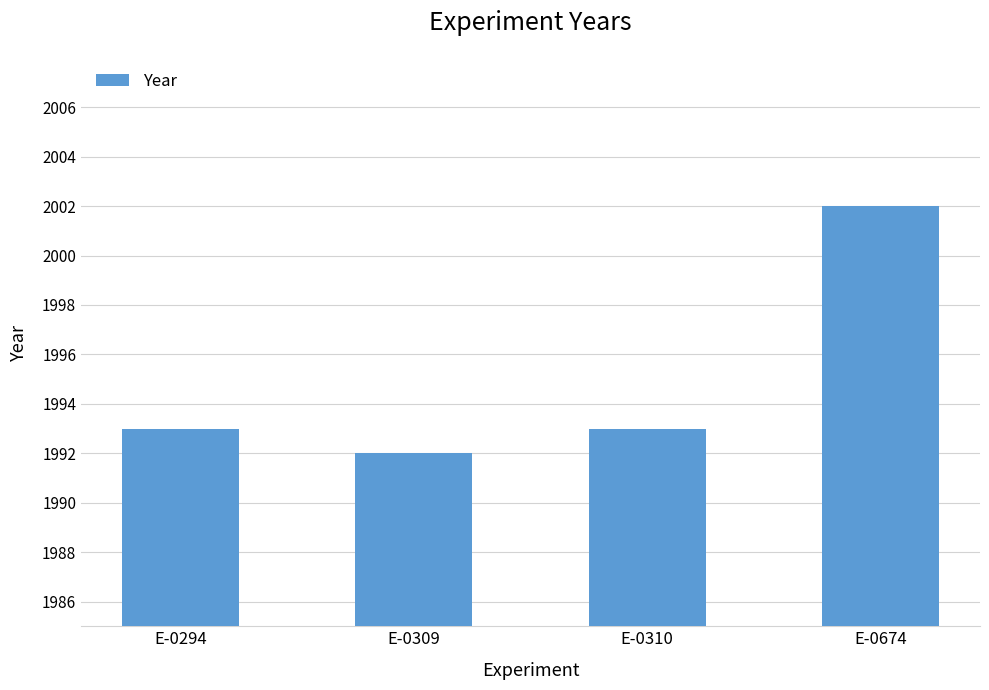

What is the approximate value at E-0309?

1992